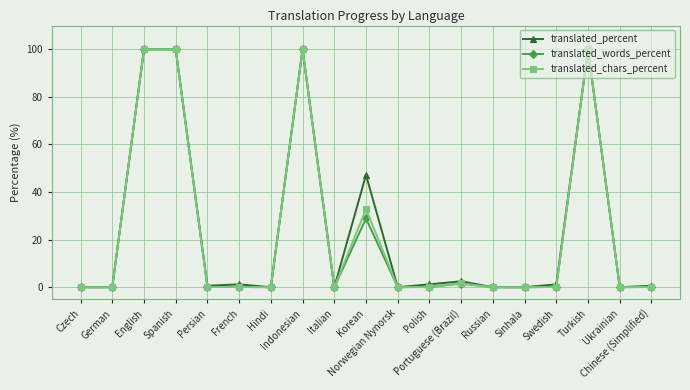

What is the difference between the second highest and minimum values in the translated_chars_percent series?

100.0